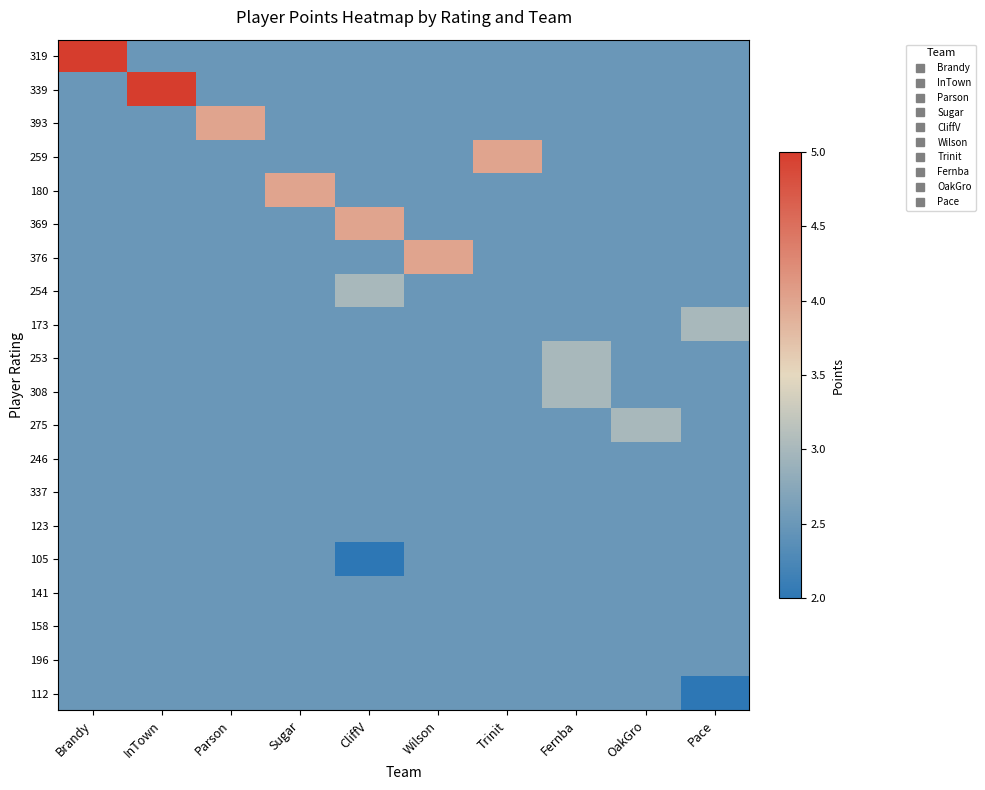

Which series changed the most between InTown and Trinit?

339